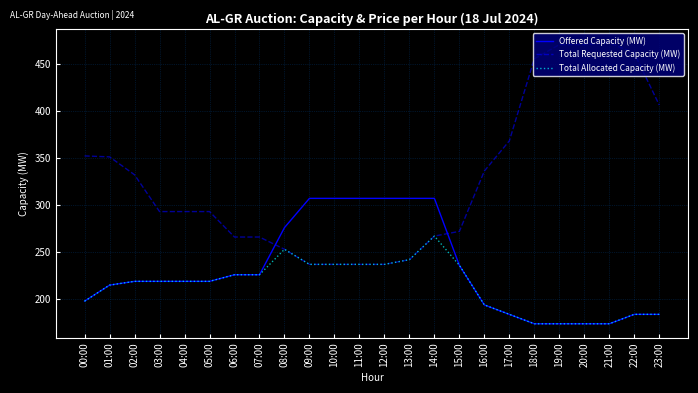

Is it true that Total Allocated Capacity (MW) equals 242 at 13:00?

True